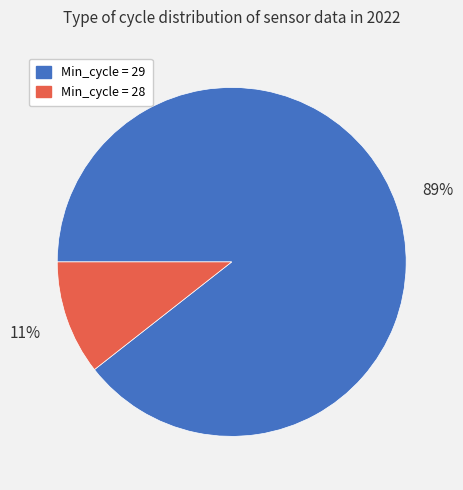

To the nearest percent, what is the combined percentage of Min_cycle = 28 and Min_cycle = 29?

100%